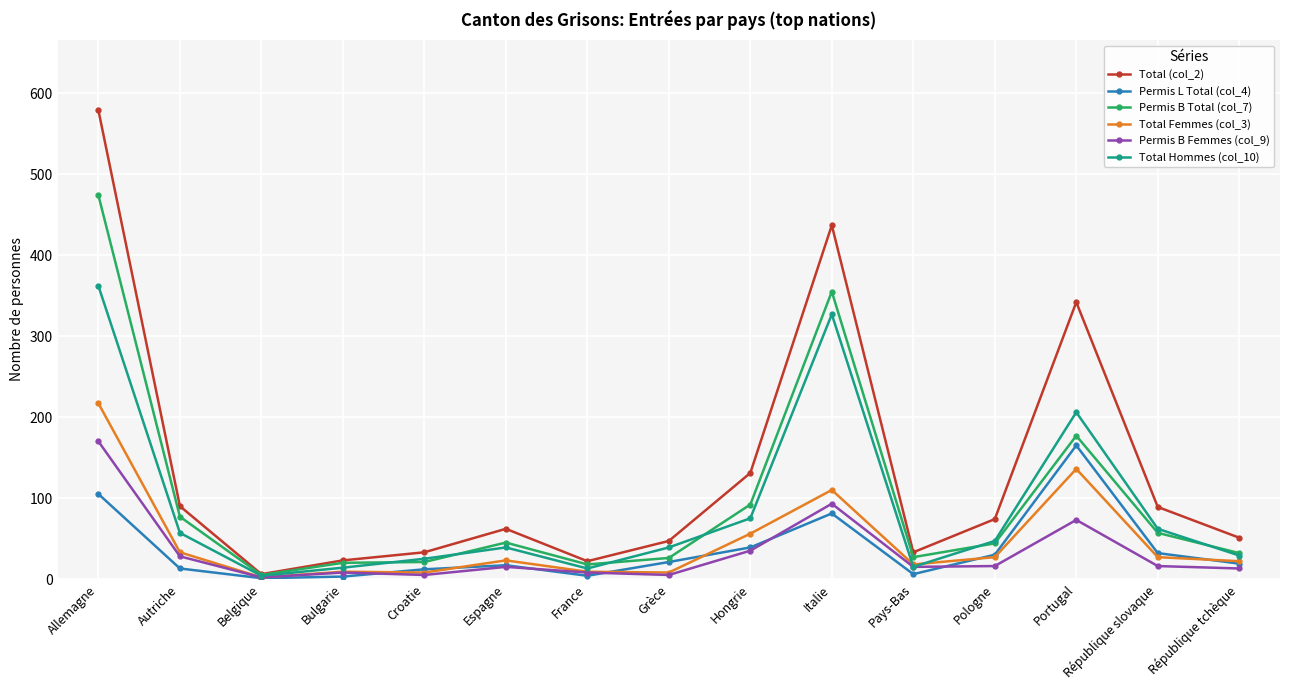

Rank the series at Allemagne from highest to lowest value.

Total (col_2), Permis B Total (col_7), Total Hommes (col_10), Total Femmes (col_3), Permis B Femmes (col_9), Permis L Total (col_4)